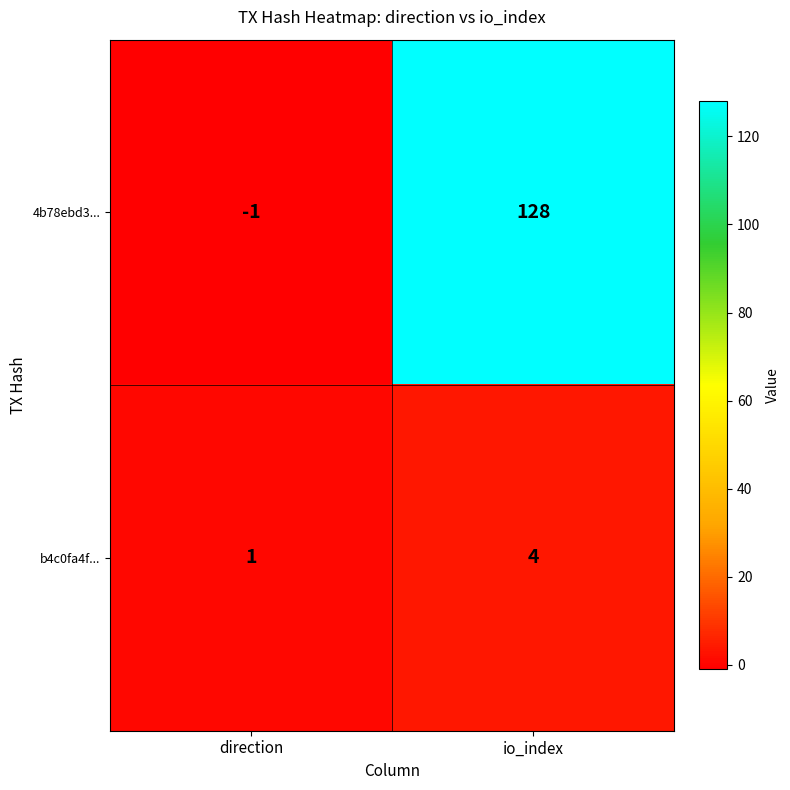

Which series changed the most between direction and io_index?

4b78ebd3...